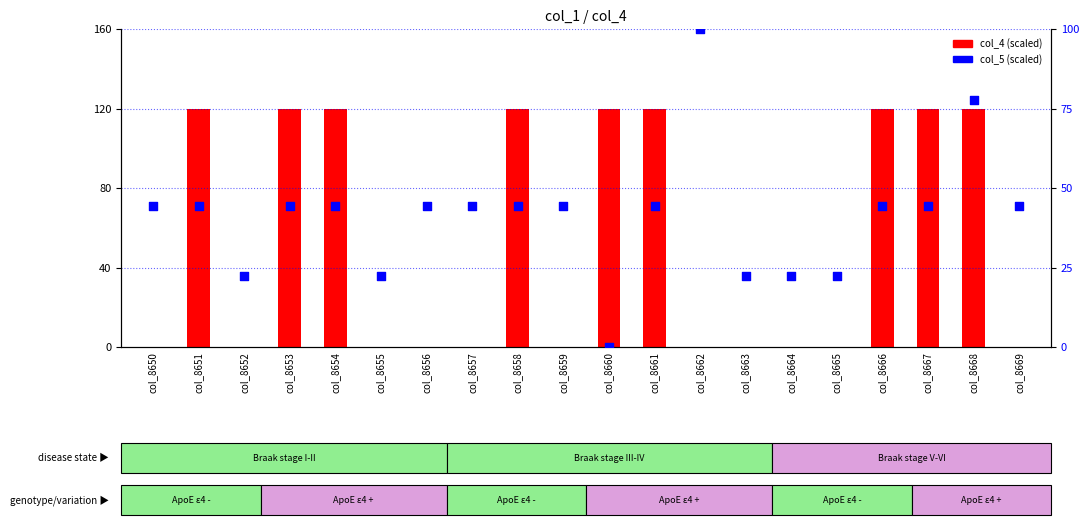

Which series has the largest Y range (max minus min)?

col_4 (scaled)